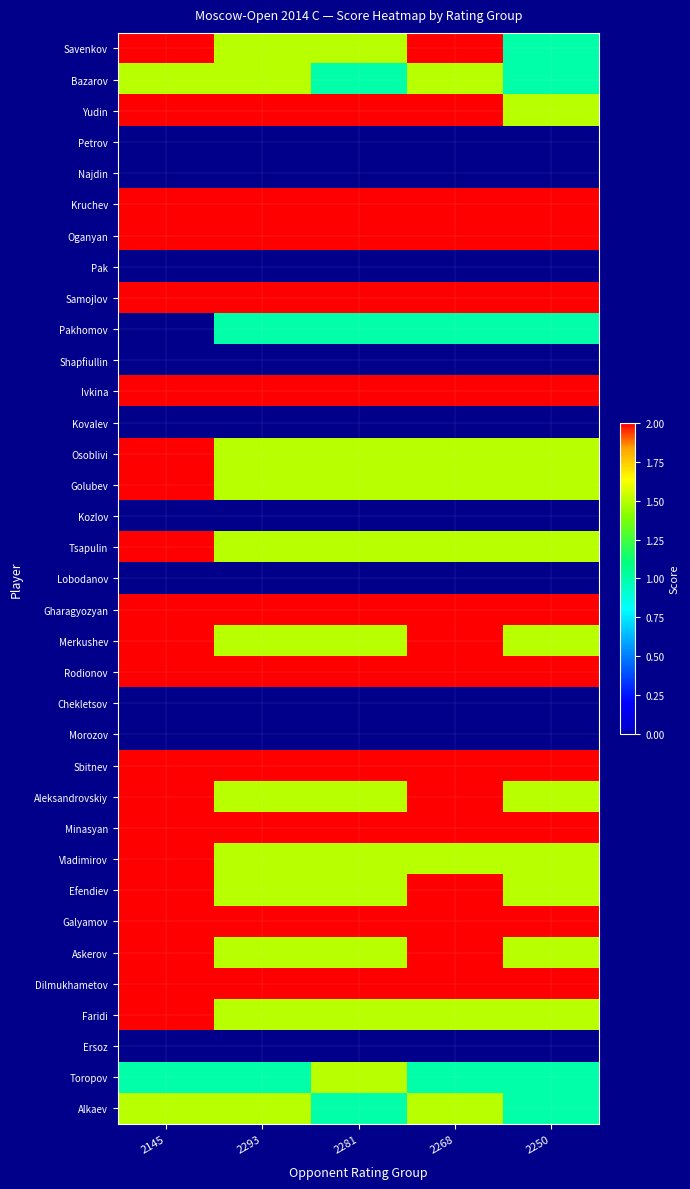

Reading left to right, extract all data points from this chart.

Savenkov: 2145=2.0	2293=1.5	2281=1.5	2268=2.0	2250=1.0
Bazarov: 2145=1.5	2293=1.5	2281=1.0	2268=1.5	2250=1.0
Yudin: 2145=2.0	2293=2.0	2281=2.0	2268=2.0	2250=1.5
Petrov: 2145=0.0	2293=0.0	2281=0.0	2268=0.0	2250=0.0
Najdin: 2145=0.0	2293=0.0	2281=0.0	2268=0.0	2250=0.0
Kruchev: 2145=2.0	2293=2.0	2281=2.0	2268=2.0	2250=2.0
Oganyan: 2145=2.0	2293=2.0	2281=2.0	2268=2.0	2250=2.0
Pak: 2145=0.0	2293=0.0	2281=0.0	2268=0.0	2250=0.0
Samojlov: 2145=2.0	2293=2.0	2281=2.0	2268=2.0	2250=2.0
Pakhomov: 2145=0.0	2293=1.0	2281=1.0	2268=1.0	2250=1.0
Shapfiullin: 2145=0.0	2293=0.0	2281=0.0	2268=0.0	2250=0.0
Ivkina: 2145=2.0	2293=2.0	2281=2.0	2268=2.0	2250=2.0
Kovalev: 2145=0.0	2293=0.0	2281=0.0	2268=0.0	2250=0.0
Osoblivi: 2145=2.0	2293=1.5	2281=1.5	2268=1.5	2250=1.5
Golubev: 2145=2.0	2293=1.5	2281=1.5	2268=1.5	2250=1.5
Kozlov: 2145=0.0	2293=0.0	2281=0.0	2268=0.0	2250=0.0
Tsapulin: 2145=2.0	2293=1.5	2281=1.5	2268=1.5	2250=1.5
Lobodanov: 2145=0.0	2293=0.0	2281=0.0	2268=0.0	2250=0.0
Gharagyozyan: 2145=2.0	2293=2.0	2281=2.0	2268=2.0	2250=2.0
Merkushev: 2145=2.0	2293=1.5	2281=1.5	2268=2.0	2250=1.5
Rodionov: 2145=2.0	2293=2.0	2281=2.0	2268=2.0	2250=2.0
Chekletsov: 2145=0.0	2293=0.0	2281=0.0	2268=0.0	2250=0.0
Morozov: 2145=0.0	2293=0.0	2281=0.0	2268=0.0	2250=0.0
Sbitnev: 2145=2.0	2293=2.0	2281=2.0	2268=2.0	2250=2.0
Aleksandrovskiy: 2145=2.0	2293=1.5	2281=1.5	2268=2.0	2250=1.5
Minasyan: 2145=2.0	2293=2.0	2281=2.0	2268=2.0	2250=2.0
Vladimirov: 2145=2.0	2293=1.5	2281=1.5	2268=1.5	2250=1.5
Efendiev: 2145=2.0	2293=1.5	2281=1.5	2268=2.0	2250=1.5
Galyamov: 2145=2.0	2293=2.0	2281=2.0	2268=2.0	2250=2.0
Askerov: 2145=2.0	2293=1.5	2281=1.5	2268=2.0	2250=1.5
Dilmukhametov: 2145=2.0	2293=2.0	2281=2.0	2268=2.0	2250=2.0
Faridi: 2145=2.0	2293=1.5	2281=1.5	2268=1.5	2250=1.5
Ersoz: 2145=0.0	2293=0.0	2281=0.0	2268=0.0	2250=0.0
Toropov: 2145=1.0	2293=1.0	2281=1.5	2268=1.0	2250=1.0
Alkaev: 2145=1.5	2293=1.5	2281=1.0	2268=1.5	2250=1.0